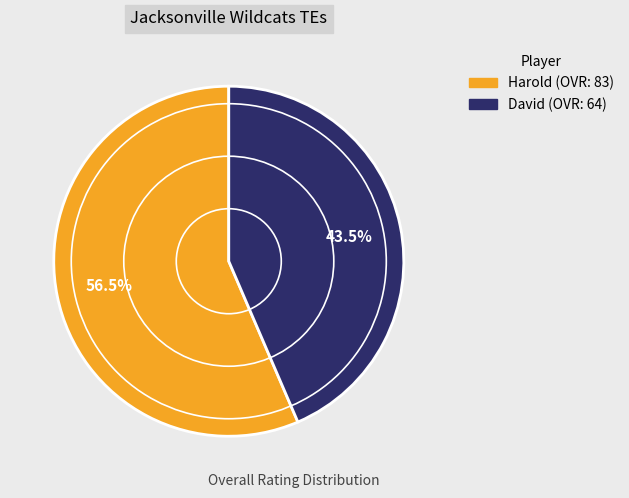

What is the ratio of the value at David to the value at Harold?

0.8